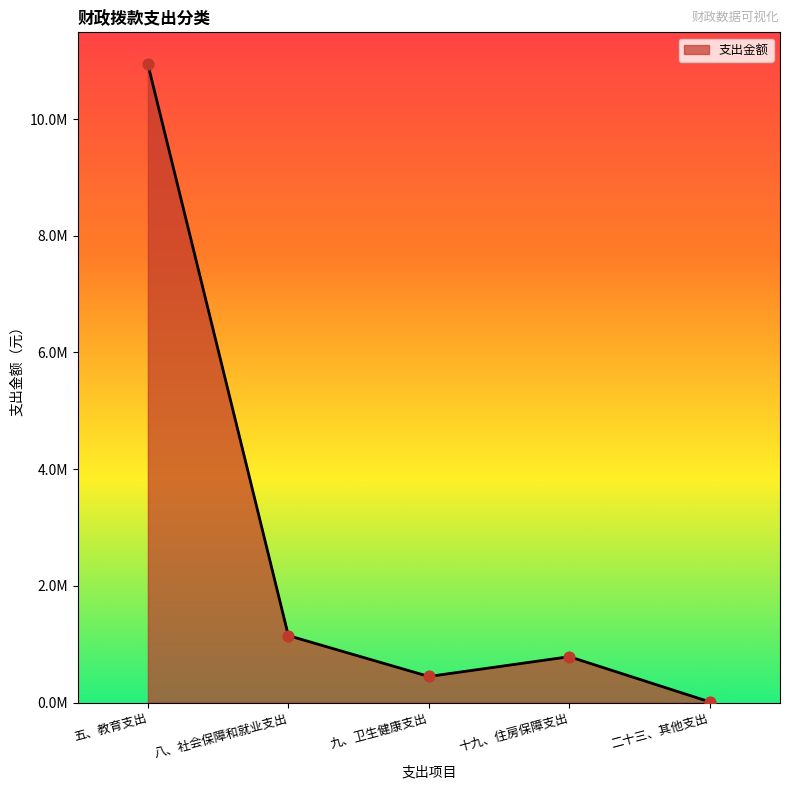

What is the change in value from 十九、住房保障支出 to 二十三、其他支出?

-774686.8